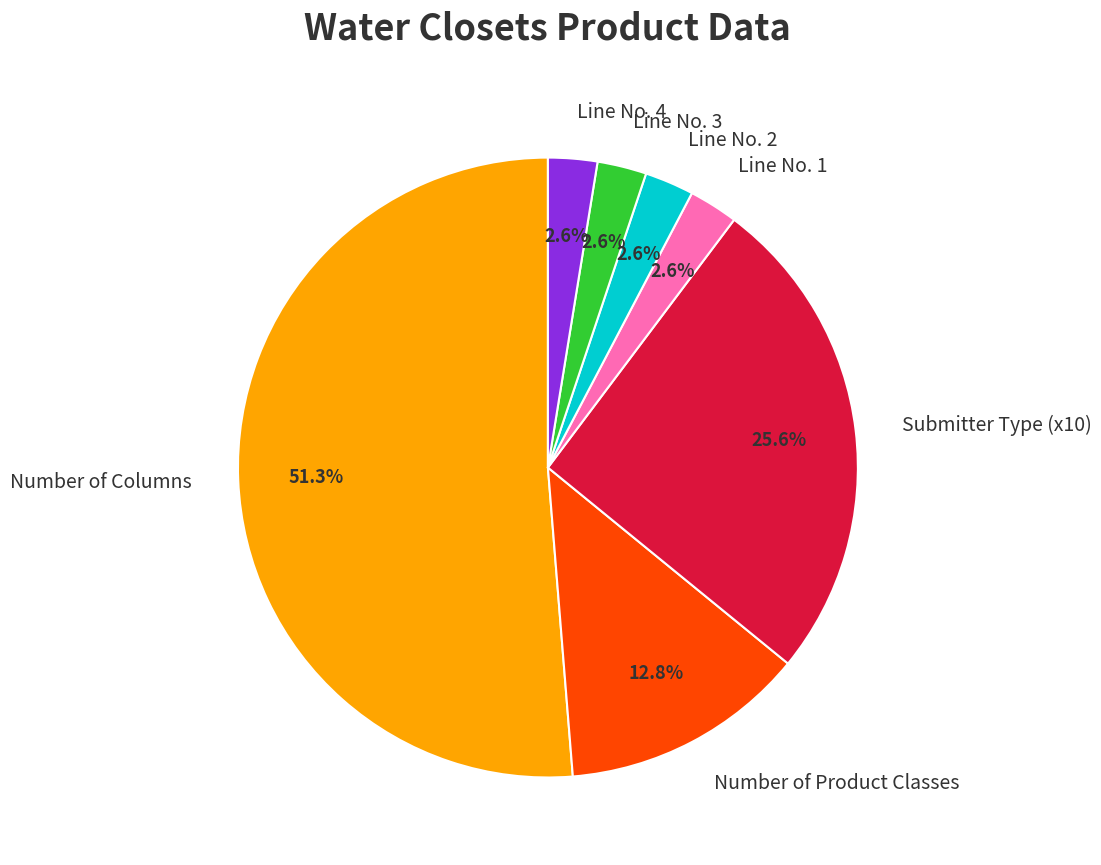

What is the largest slice in the pie chart?

Number of Columns